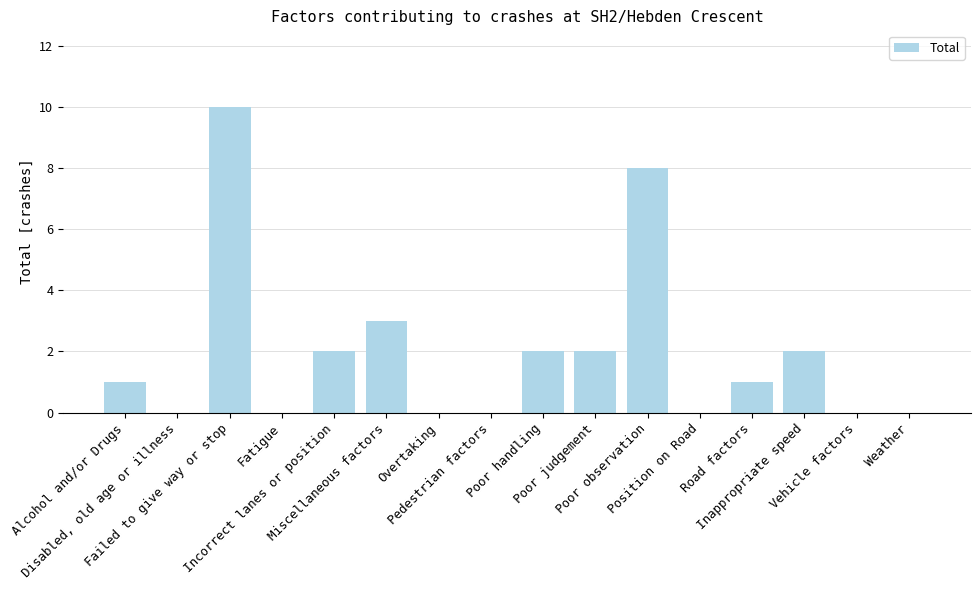

Between Position on Road and Poor handling, which is larger?

Poor handling